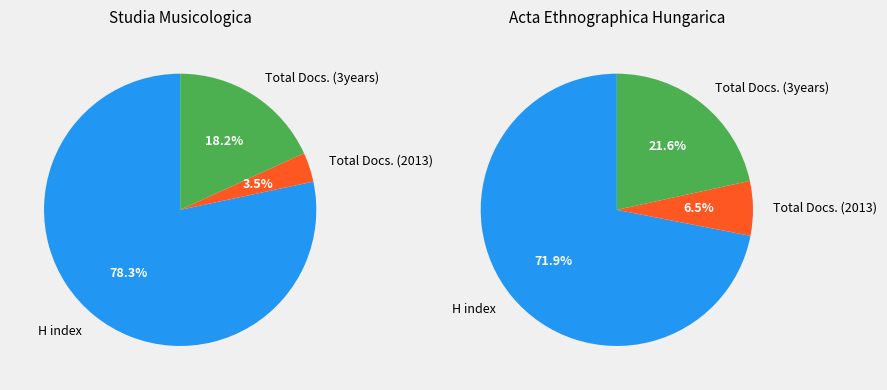

Between Studia Musicologica and Acta Ethnographica Hungarica, which series saw the biggest shift?

H index